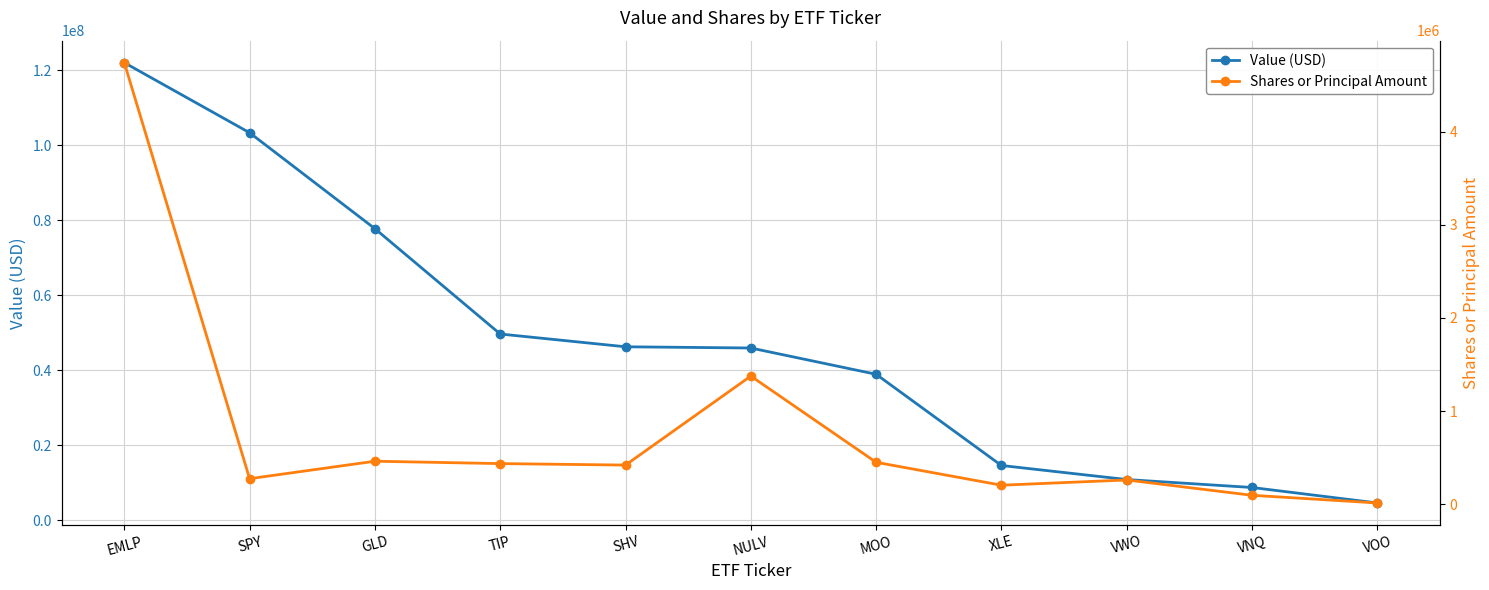

Is the value of Value (USD) at NULV greater than the value of Shares or Principal Amount at MOO?

Yes